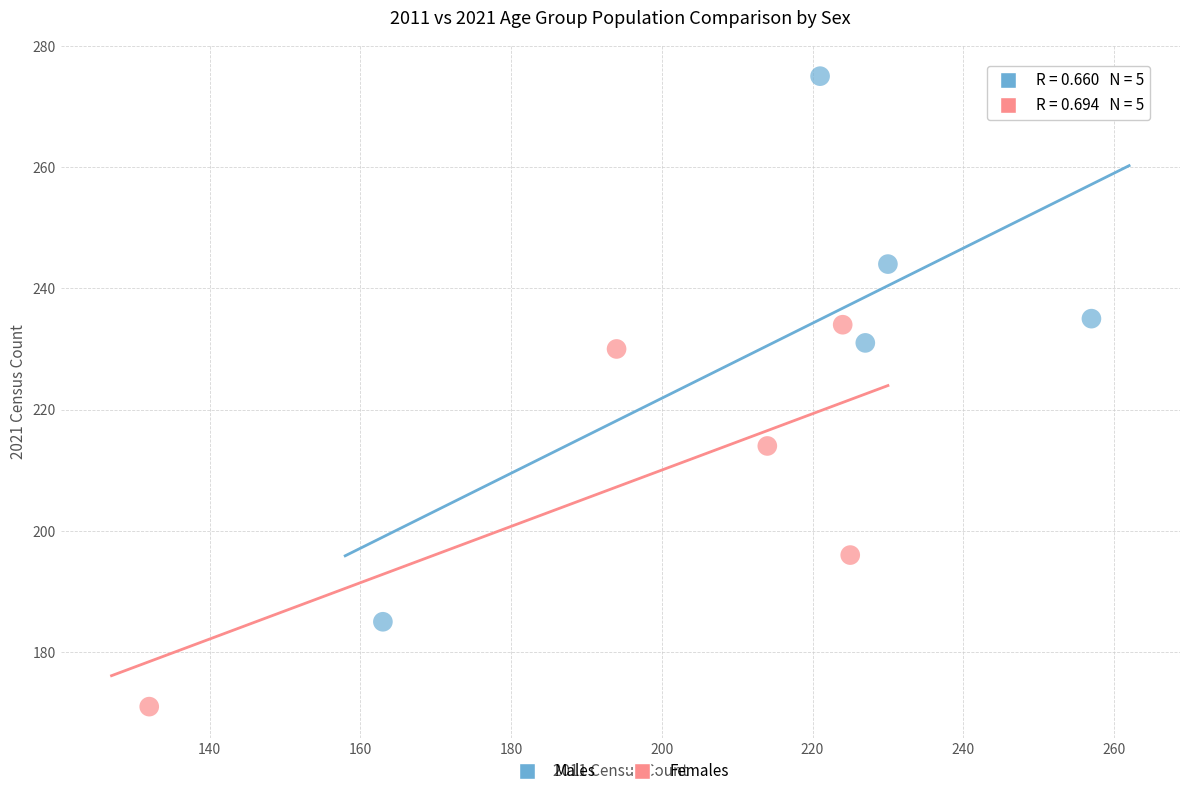

Which series contains the highest Y value?

Males